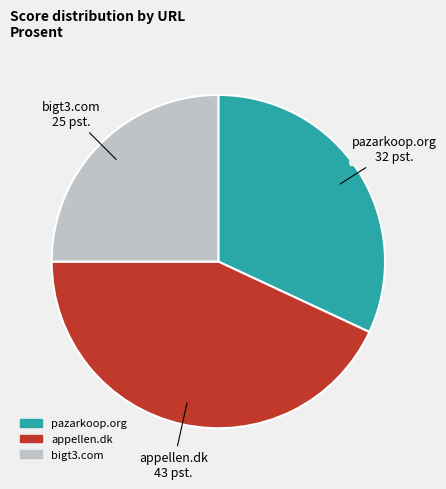

Rank the categories by value from highest to lowest.

appellen.dk, pazarkoop.org, bigt3.com